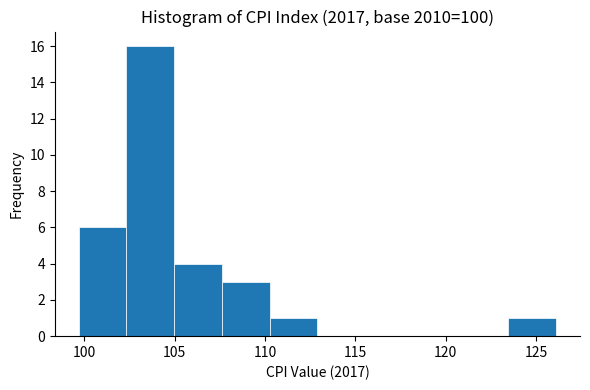

Over which range of the x-axis is the bar tallest?

102.5 to 105.0